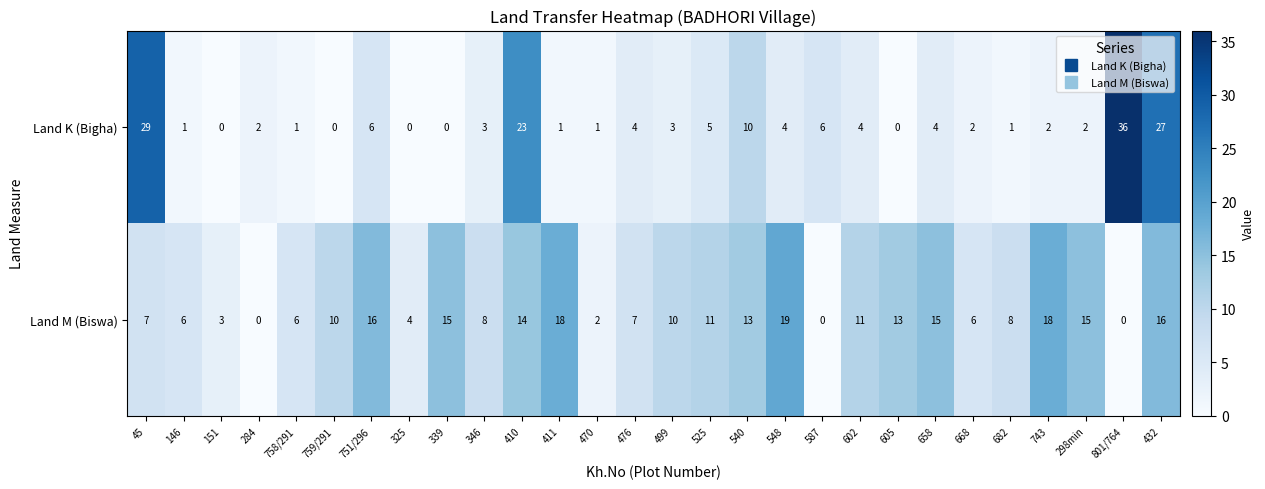

True or false: Land M (Biswa) has a value of 14 at 410.

True